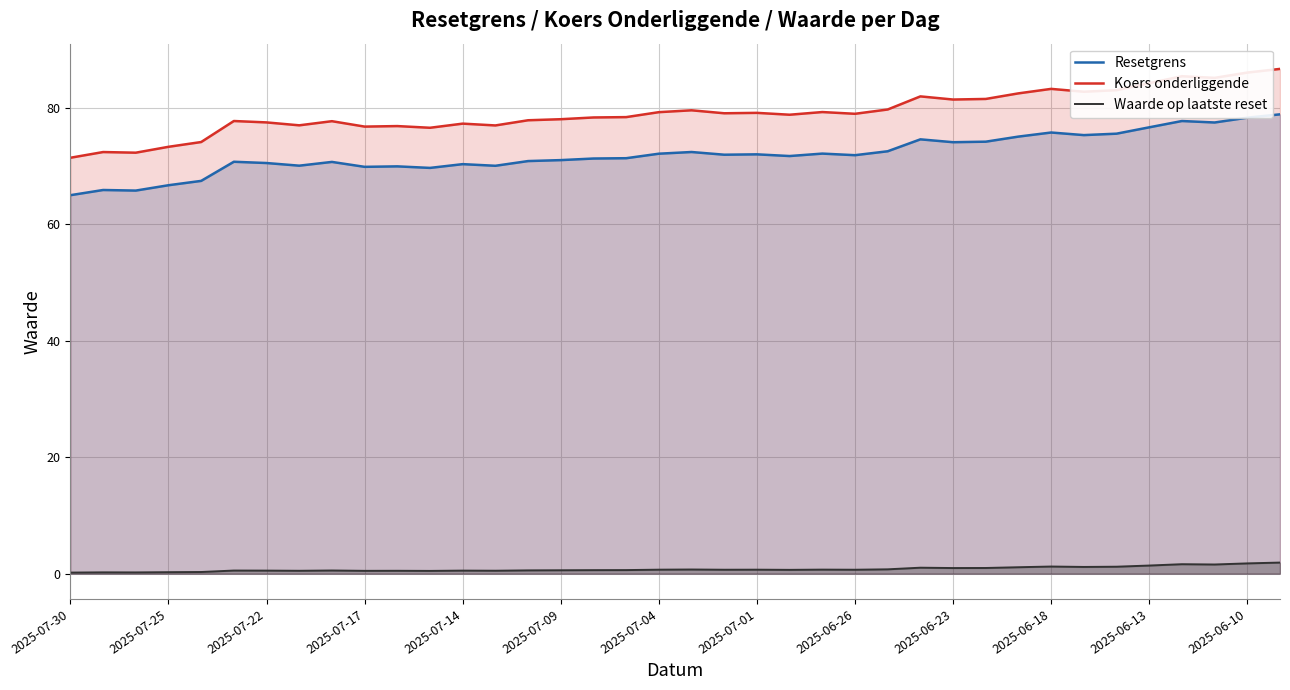

Which label corresponds to the smallest value in the chart?

2025-07-30